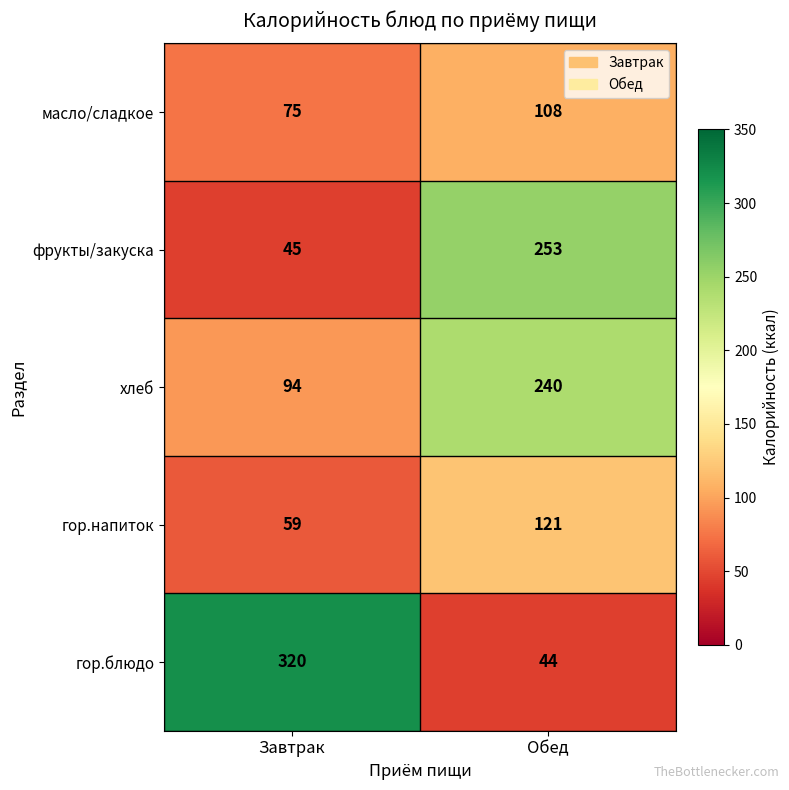

True or false: гор.блюдо has a value of 320 at Завтрак.

True